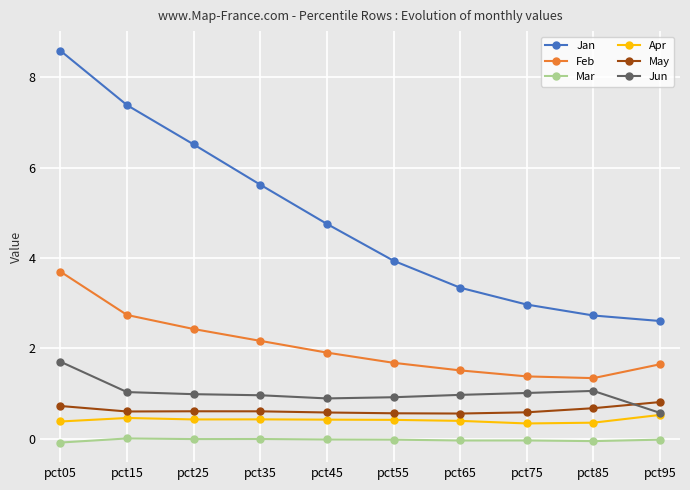

What is the value of the Jun point at the 3rd from the left?

1.0